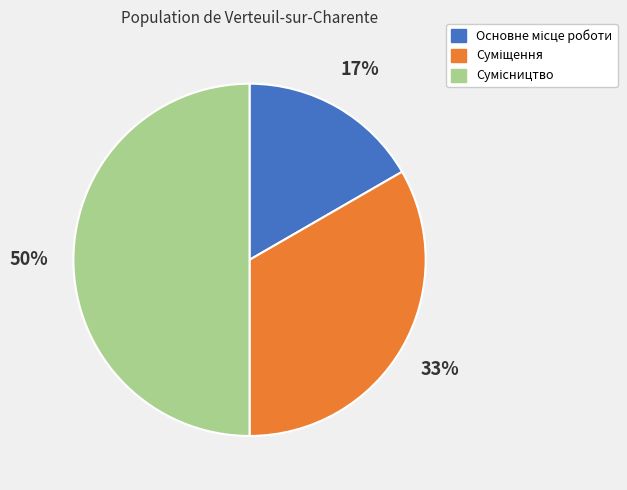

To the nearest percent, what is the difference between the largest and smallest slice percentages?

33%